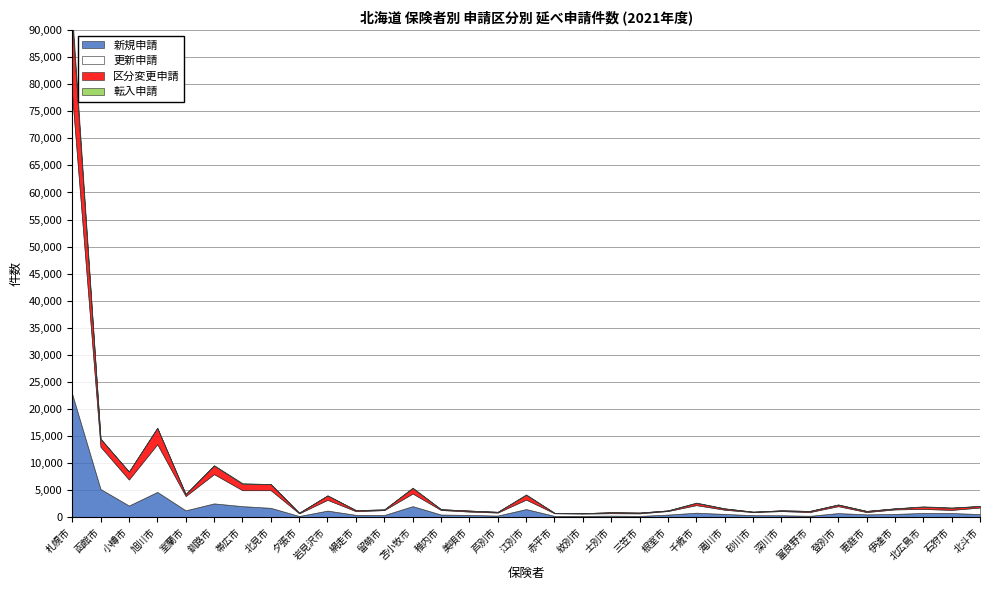

How many lines are shown in the chart?

4